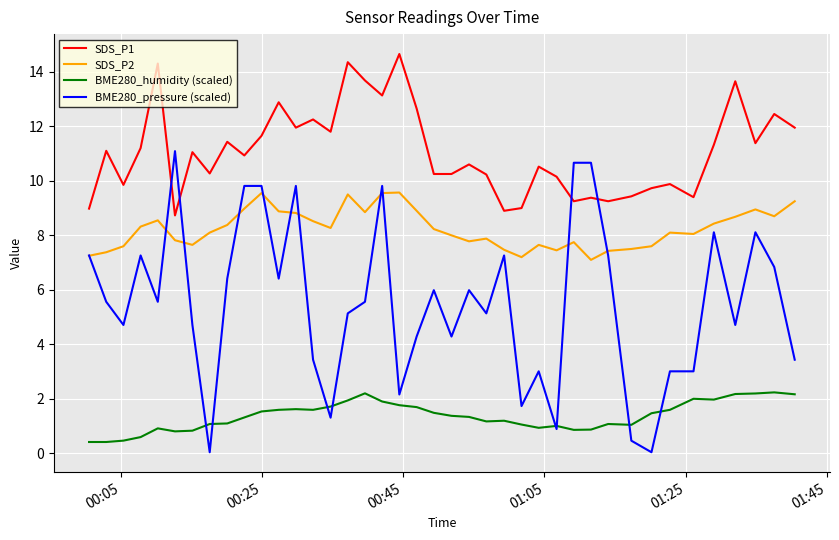

Which series has the largest total across all categories?

SDS_P1